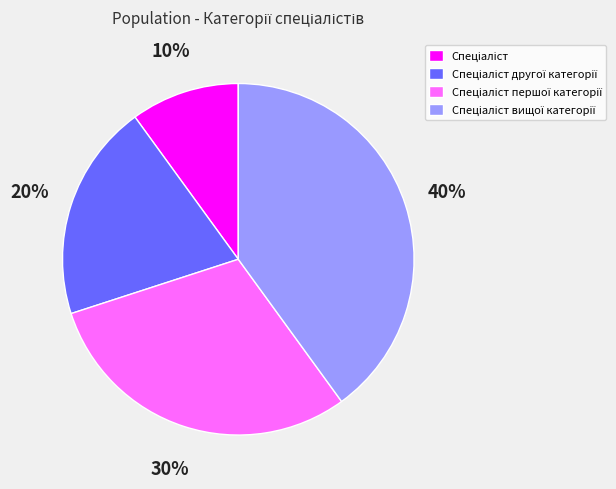

To the nearest percent, what is the difference between the largest and smallest slice percentages?

30%